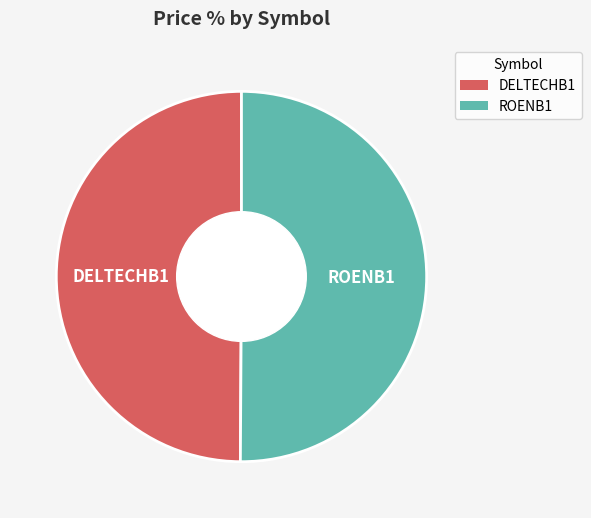

Is the sum of ROENB1 and DELTECHB1 greater than half?

Yes